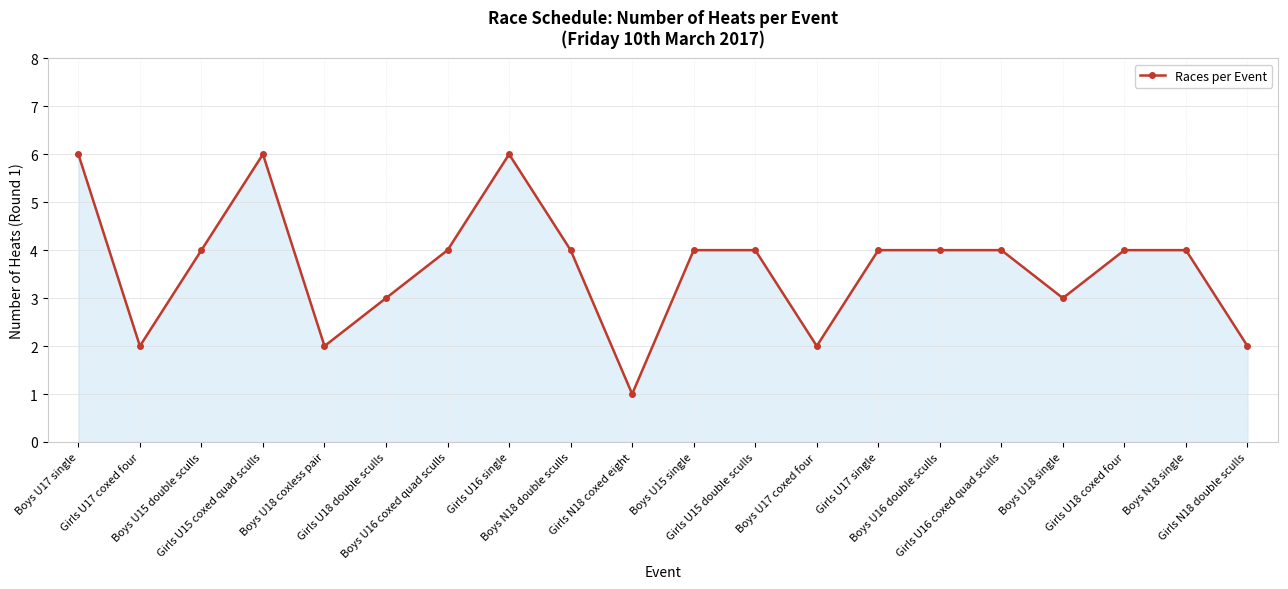

What is the greatest value displayed?

6